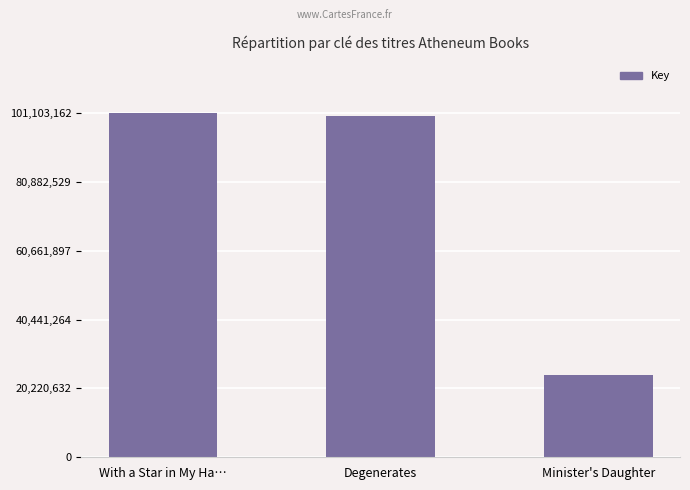

What is the sum of all values?

225625691